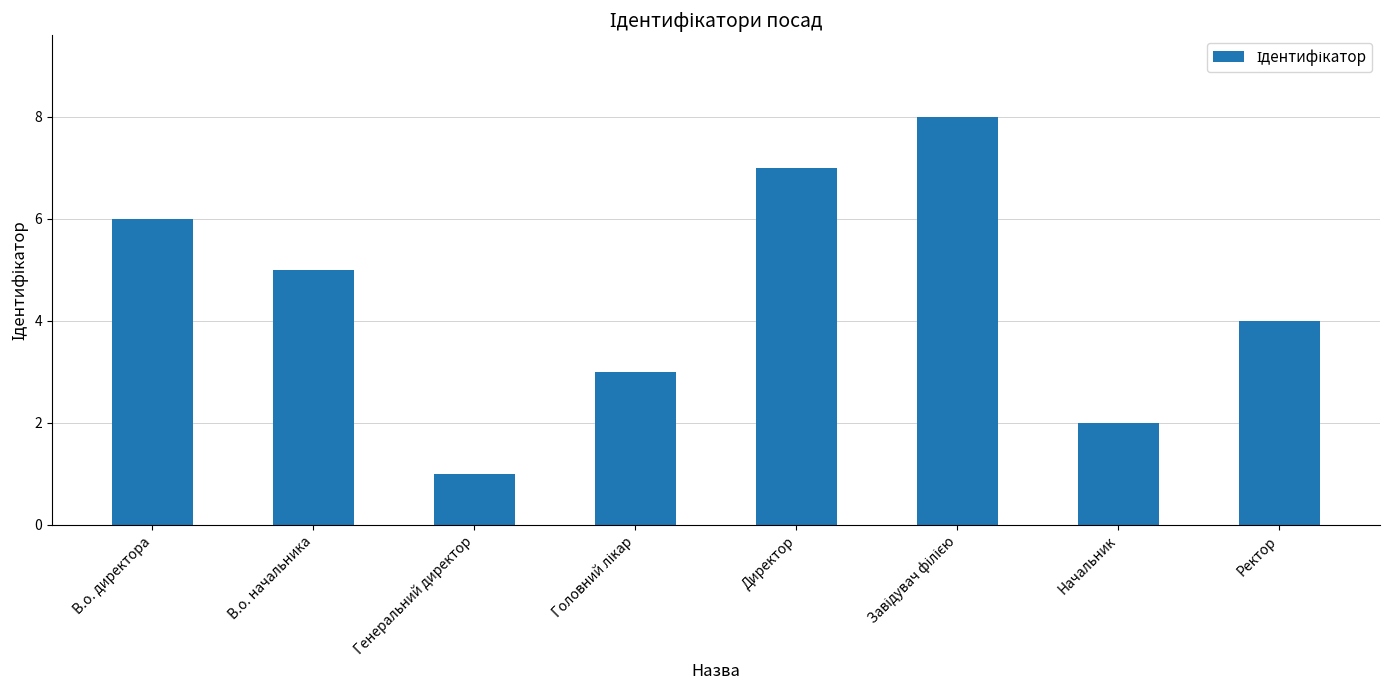

Is it true that the value at Начальник is 2?

True